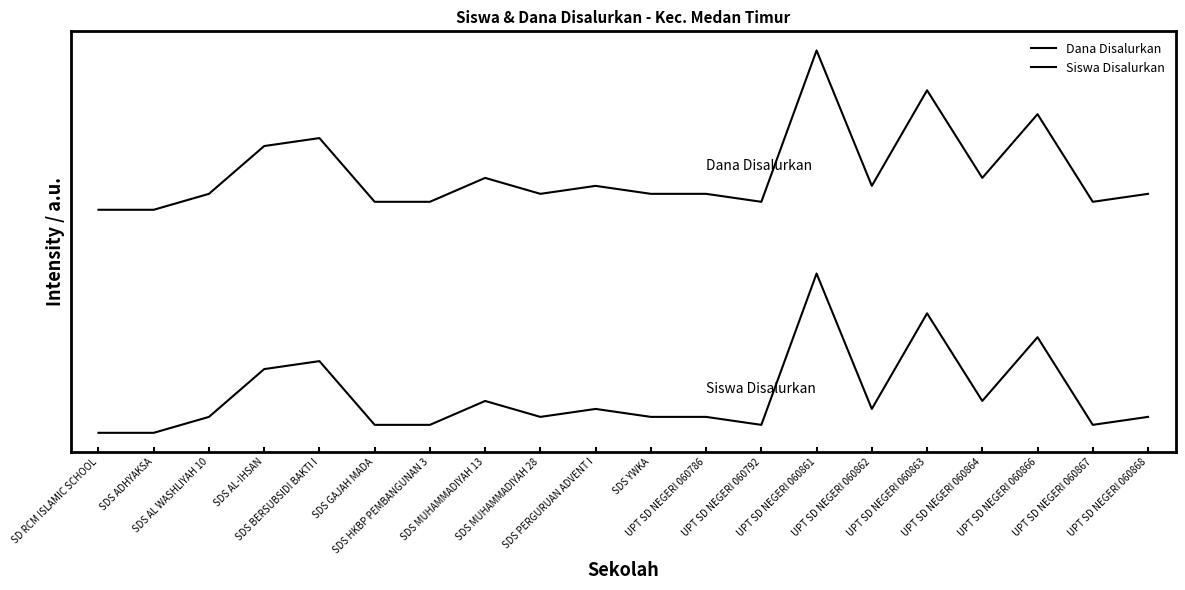

Which series has the largest total across all categories?

Dana Disalurkan